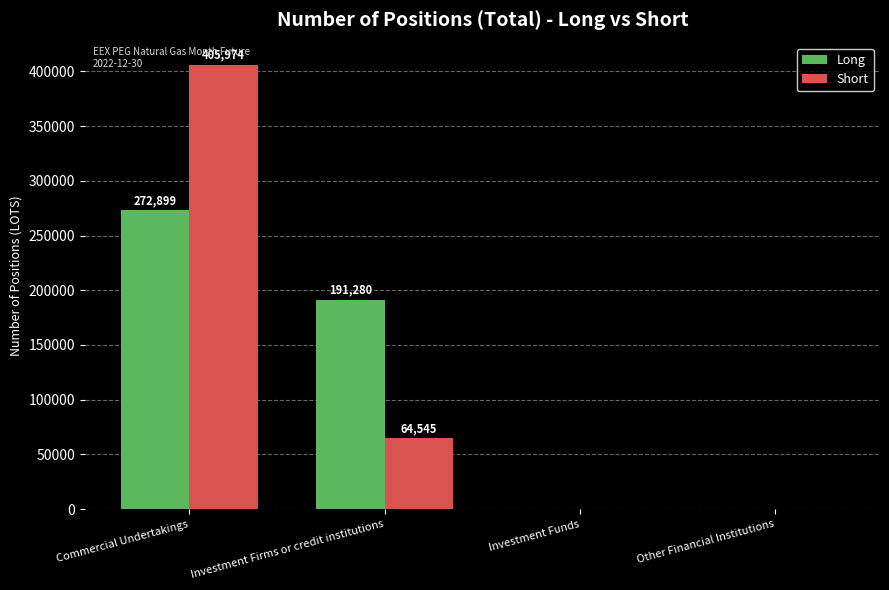

How many groups of bars are there?

4